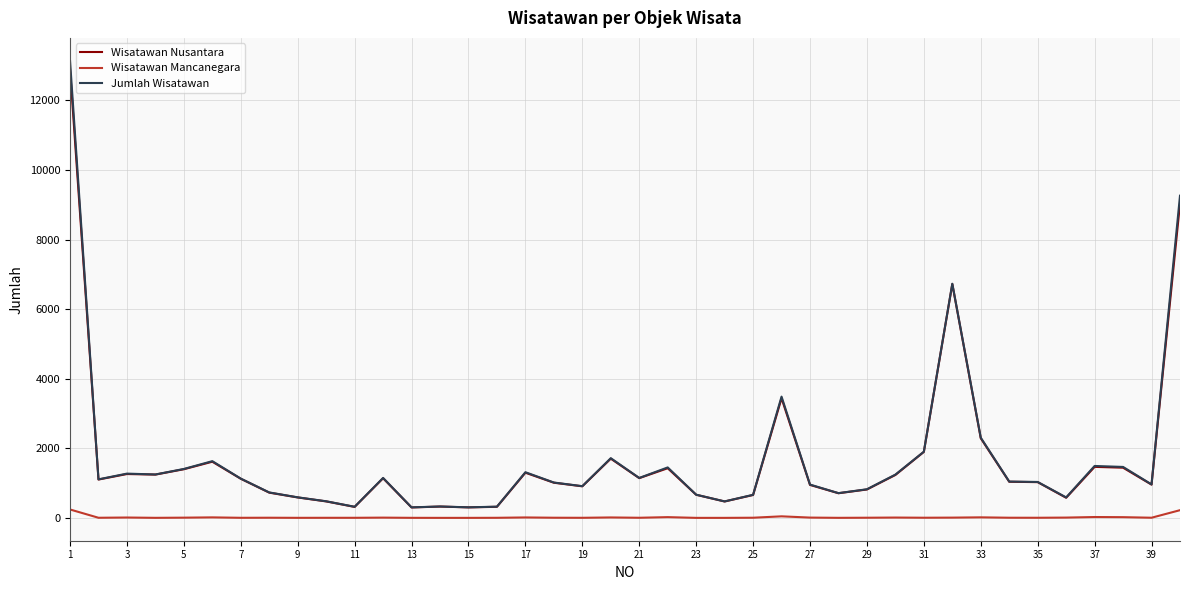

Which series has the widest spread of values?

Jumlah Wisatawan